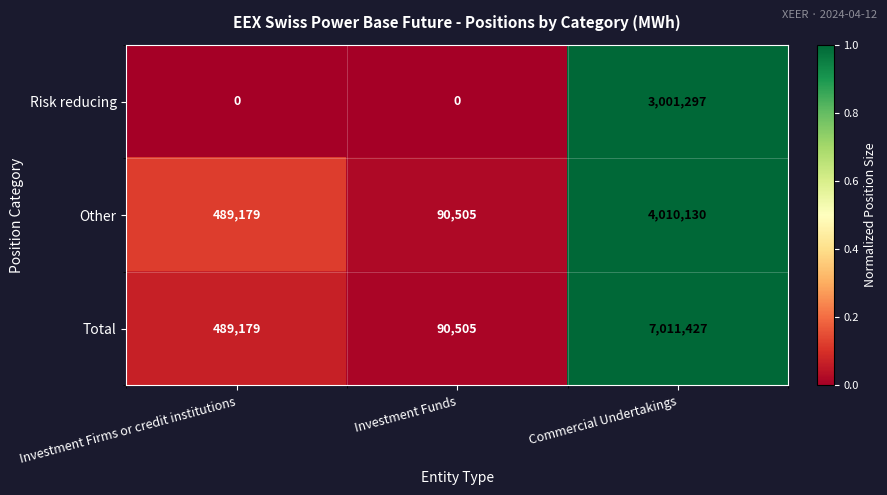

At Commercial Undertakings, list the series in order from smallest to largest.

Risk reducing, Other, Total